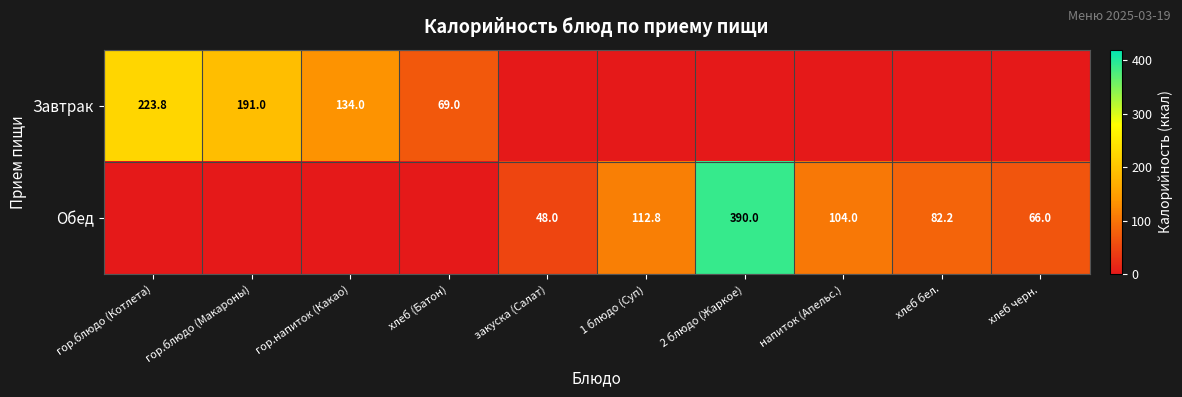

Is it true that Обед equals 10.0 at закуска (Салат)?

False